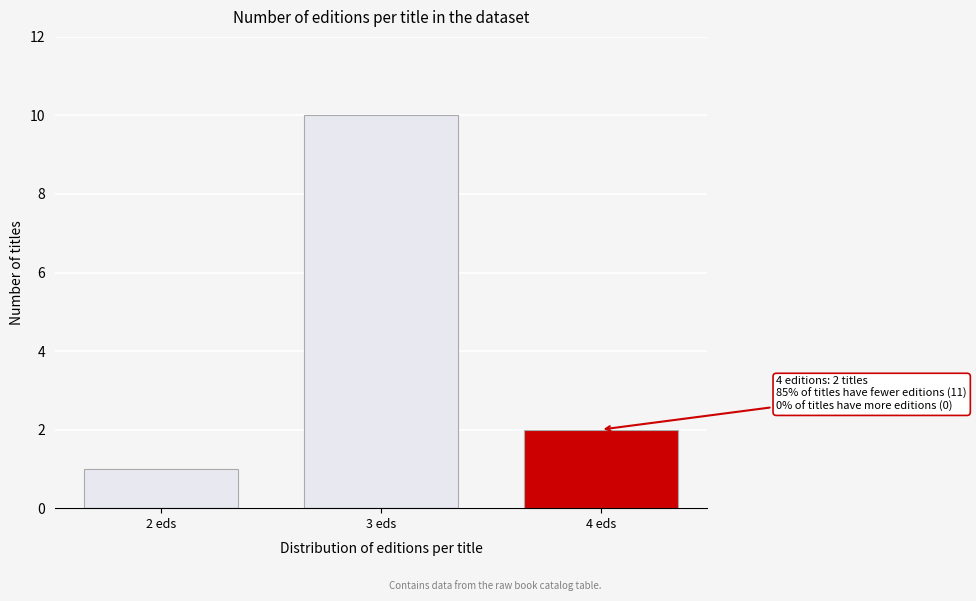

Reading left to right, transcribe all the data shown in this chart.

2 eds=1	3 eds=10	4 eds=2